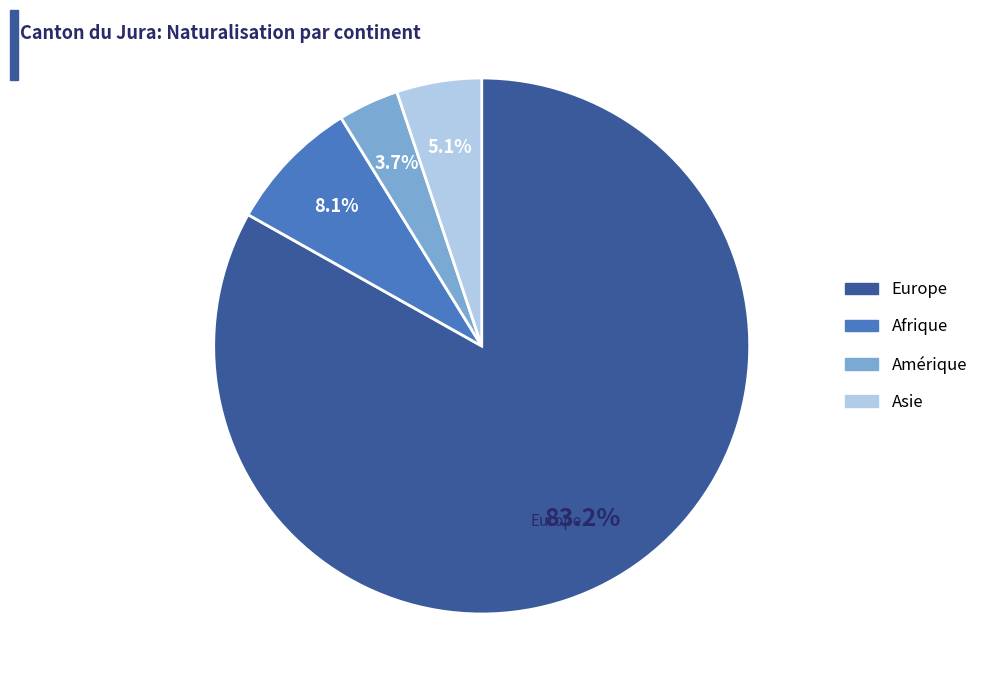

Does Europe account for over 50% of the chart?

Yes